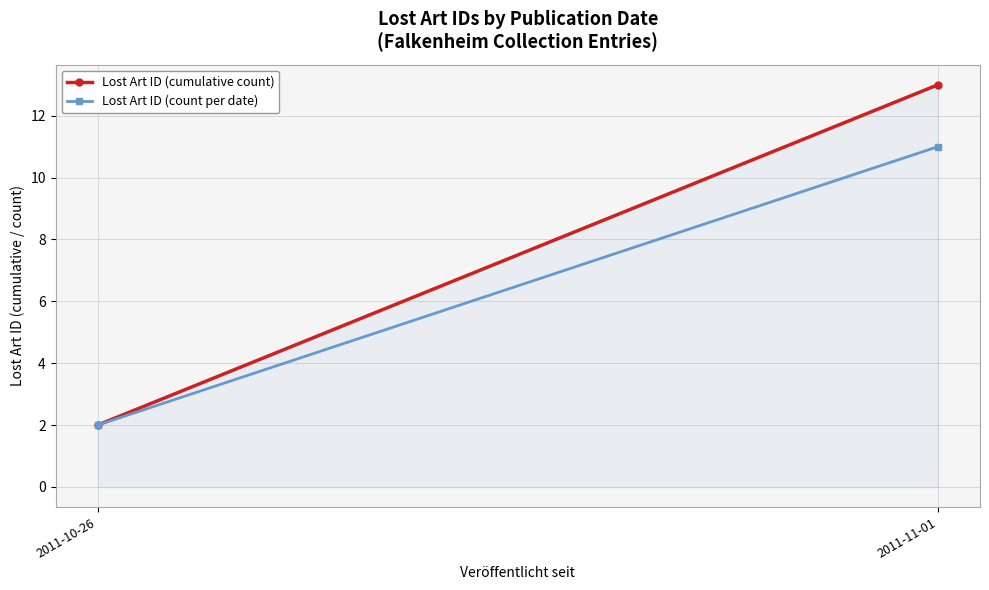

At how many categories does at least one series exceed 6?

1